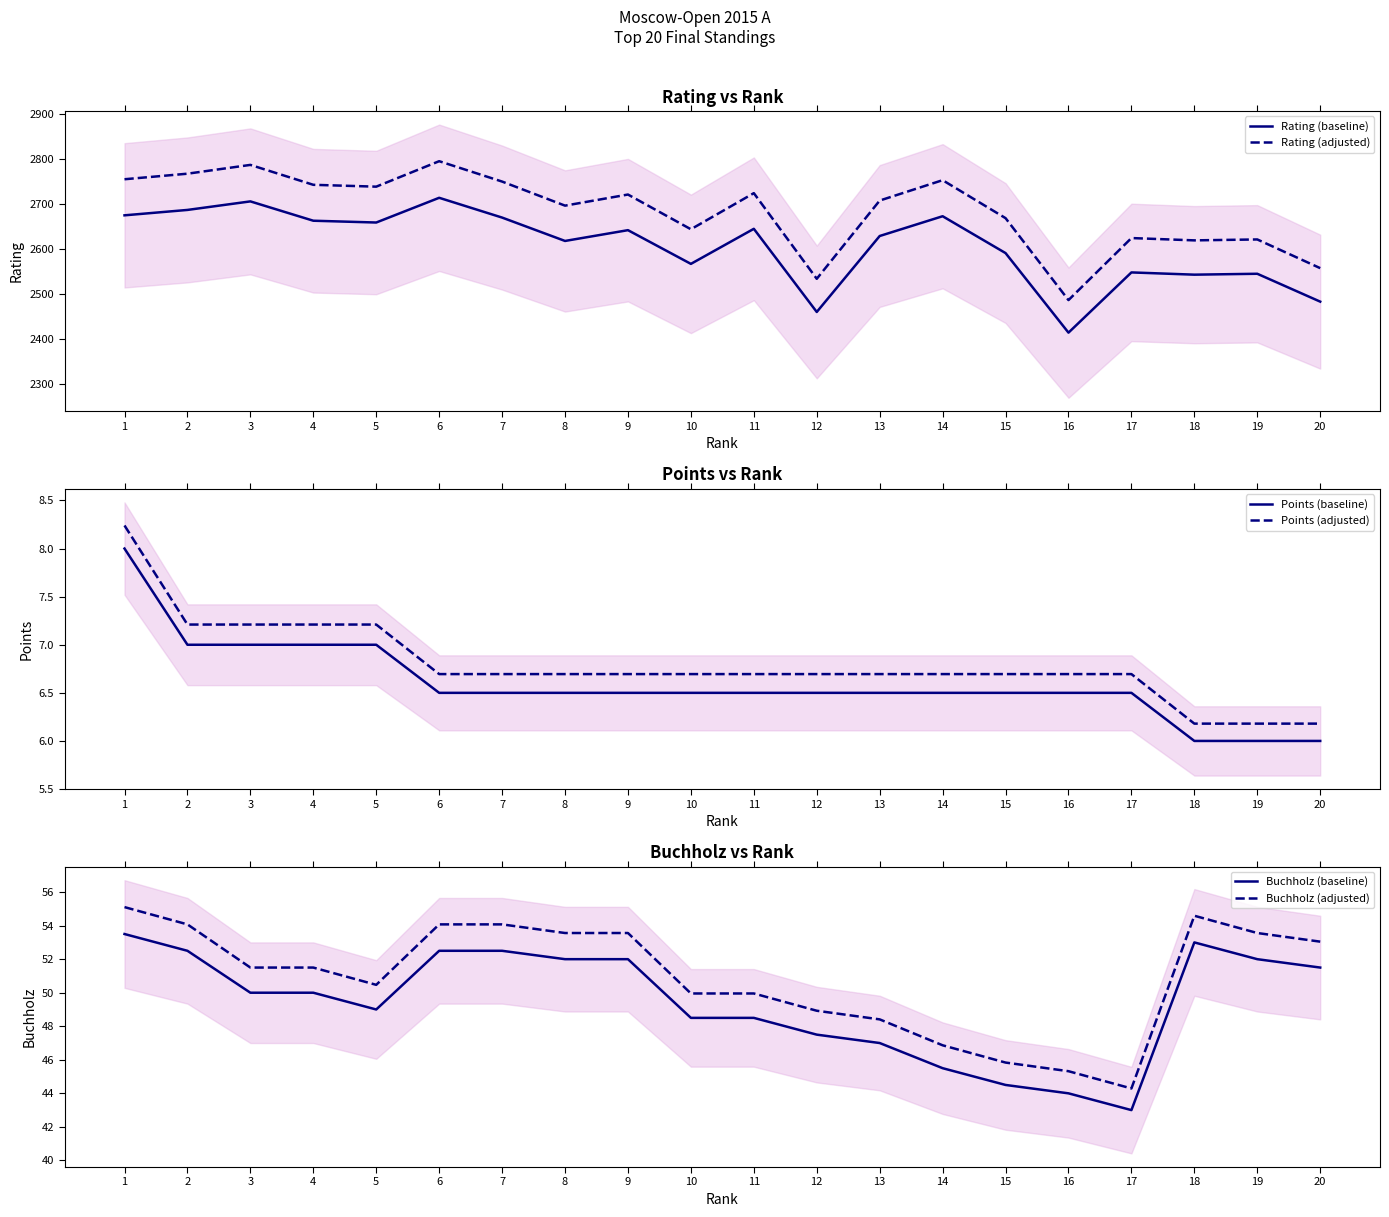

Count the number of data series in this chart.

6